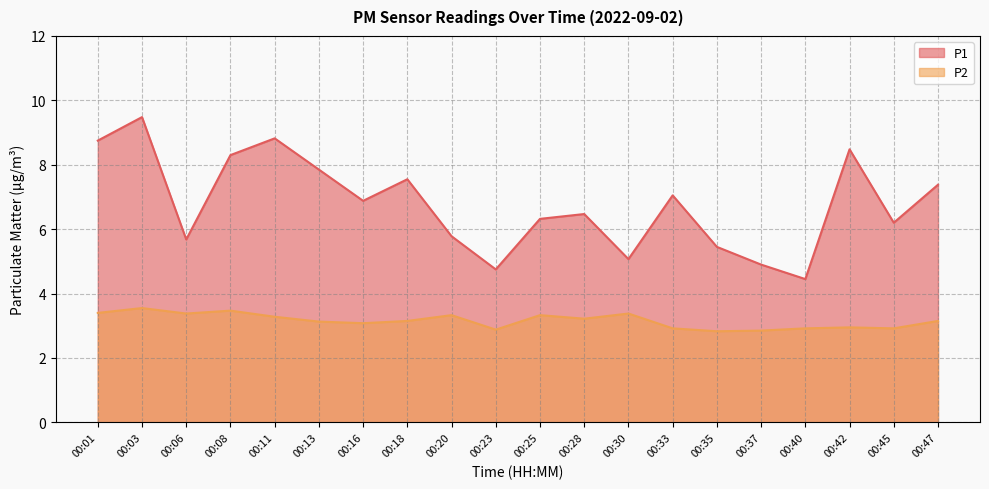

True or false: P2 and P1 intersect in this chart.

False